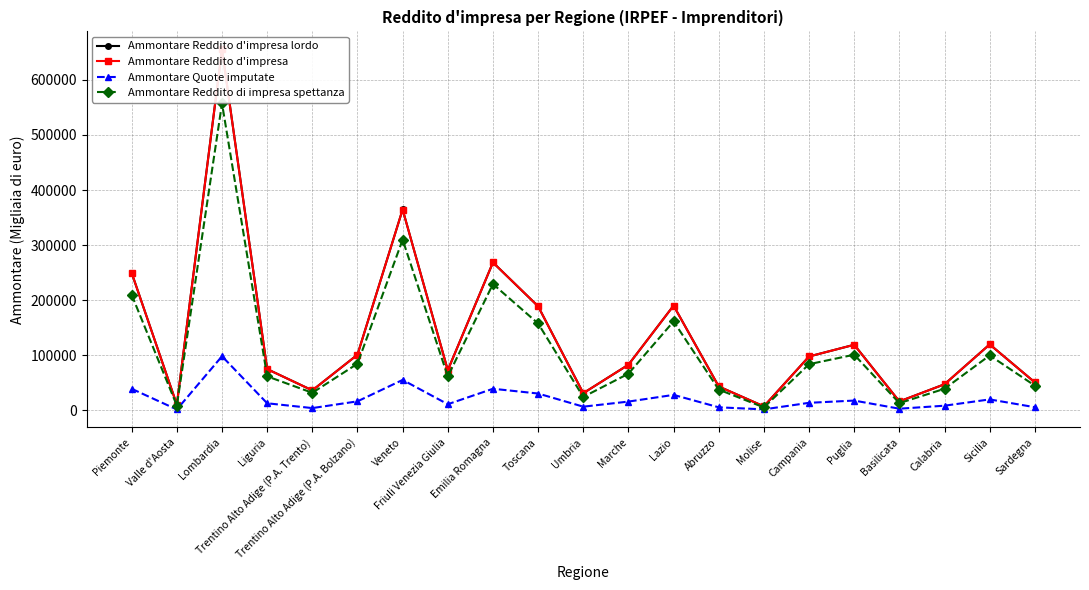

At Lombardia, list the series in order from largest to smallest.

Ammontare Reddito d'impresa lordo, Ammontare Reddito d'impresa, Ammontare Reddito di impresa spettanza, Ammontare Quote imputate